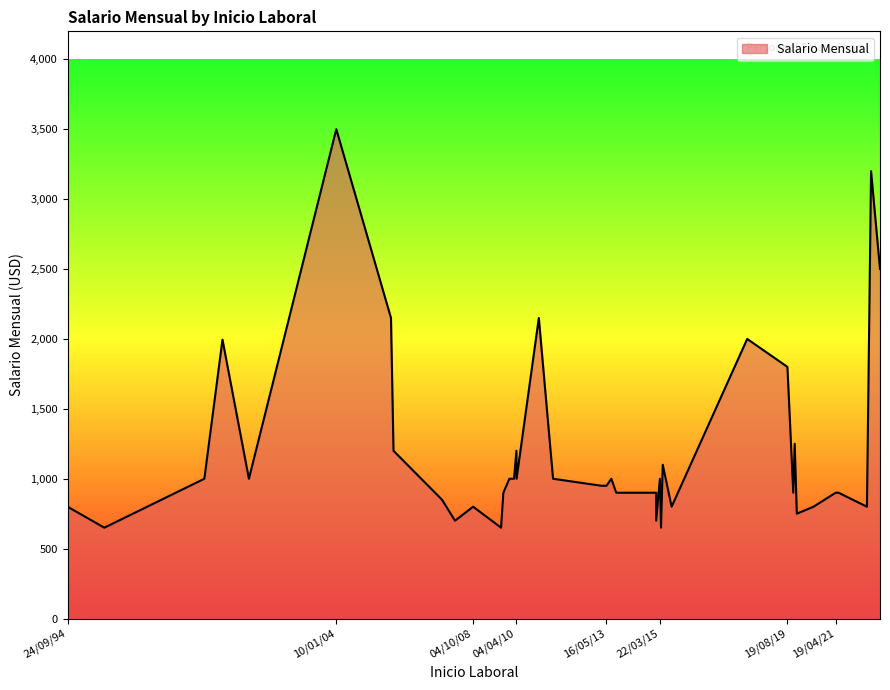

True or false: the data shows 800 at 04/10/08.

True